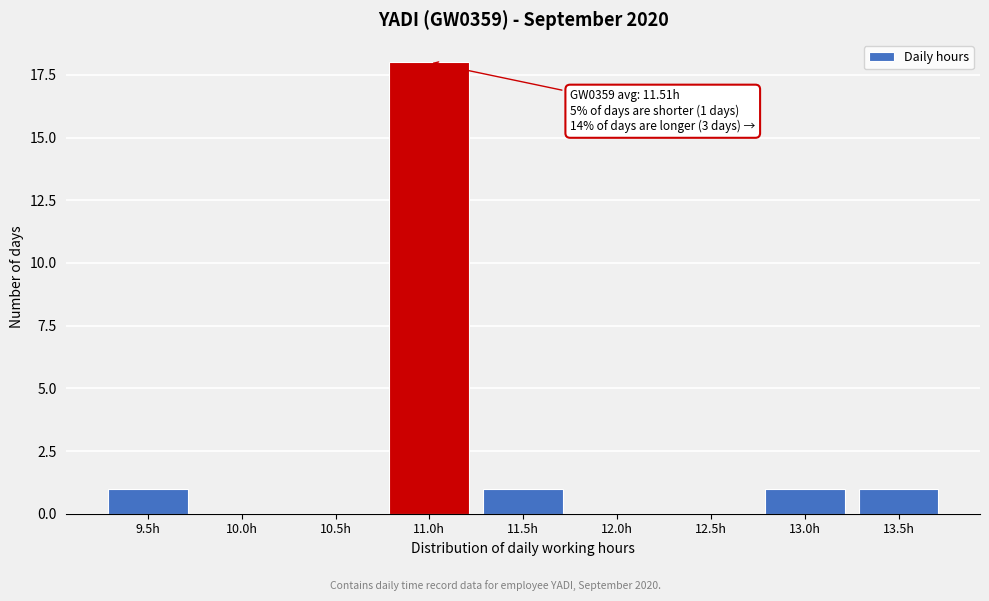

Reading left to right, transcribe all the data shown in this chart.

9.5h=1	10.0h=0	10.5h=0	11.0h=18	11.5h=1	12.0h=0	12.5h=0	13.0h=1	13.5h=1